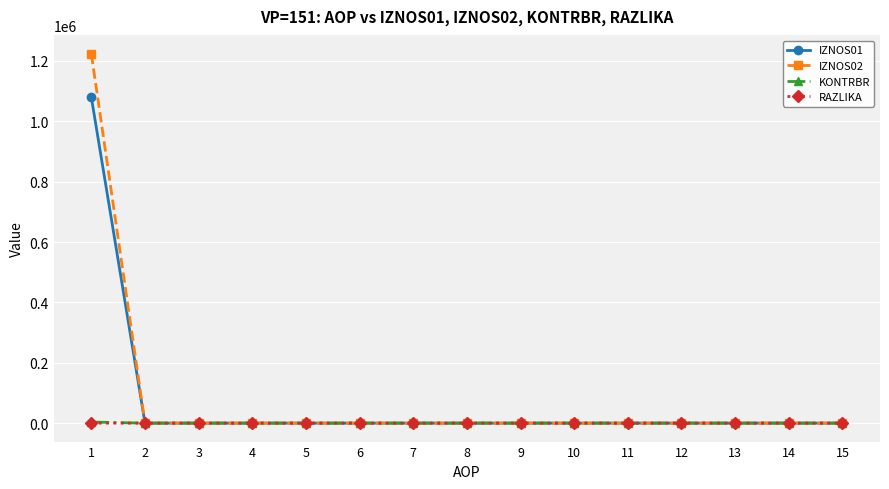

Which series has the largest range (max minus min)?

IZNOS02